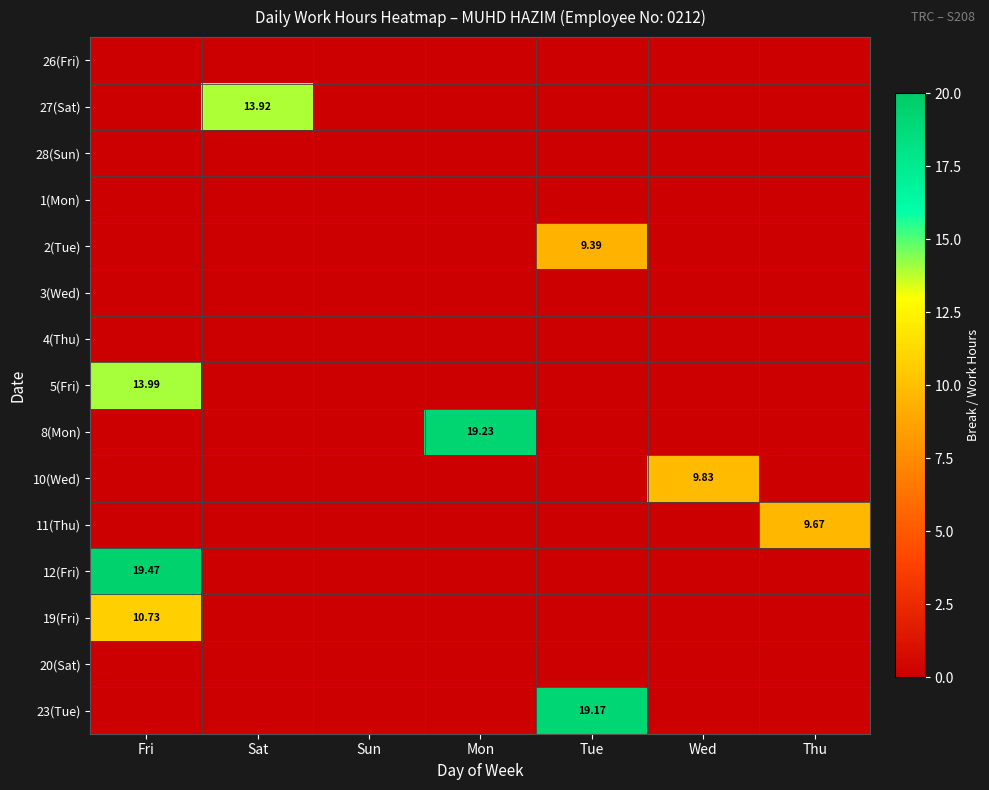

Is it true that 2(Tue) equals 0.0 at Mon?

True